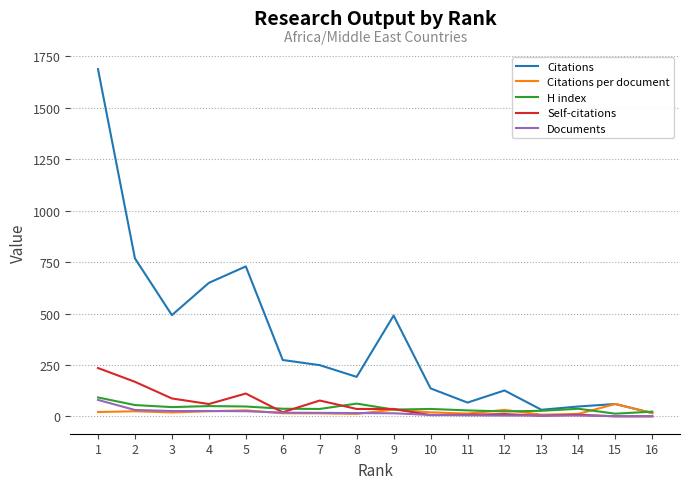

Which series has the largest total across all categories?

Citations